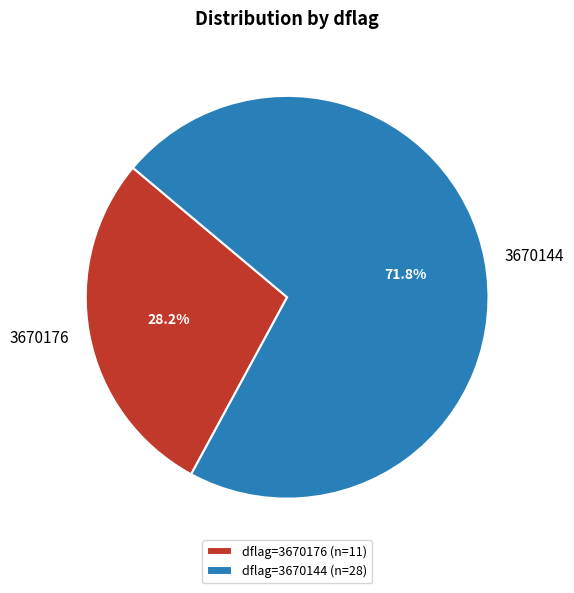

To the nearest percent, what is the average slice percentage?

50%